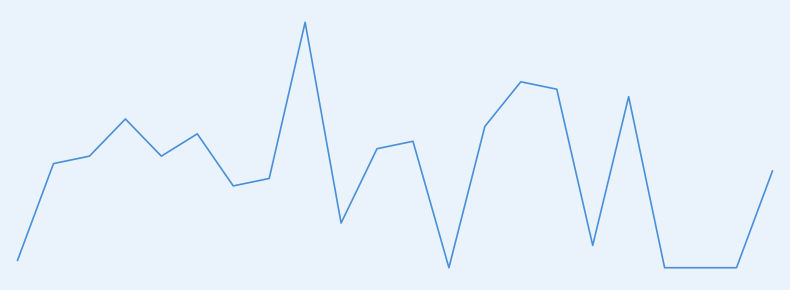

Is this an area chart (filled region under the line)?

No